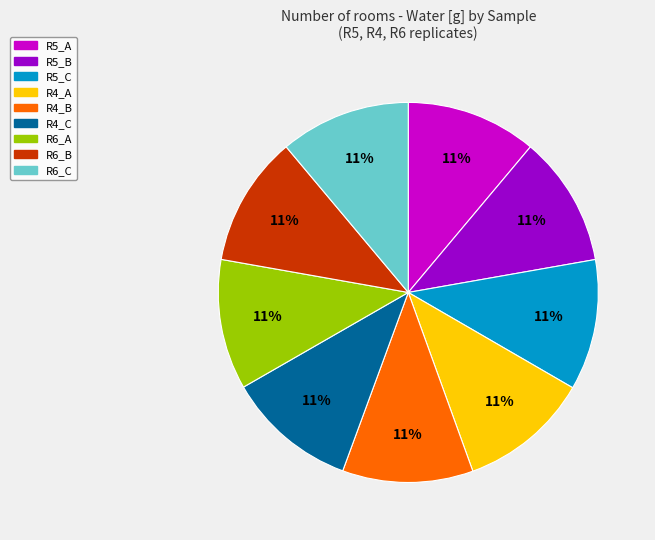

Is the sum of R5_B and R6_B greater than half?

No